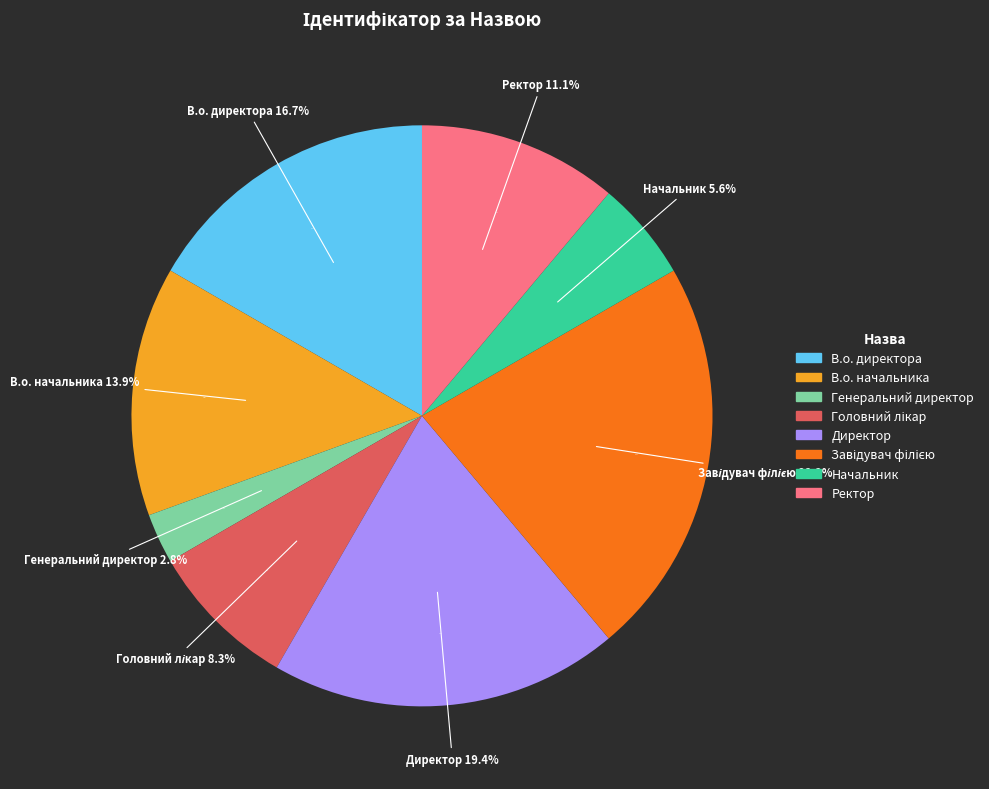

To the nearest percent, what is the difference between the largest and smallest slice percentages?

19%